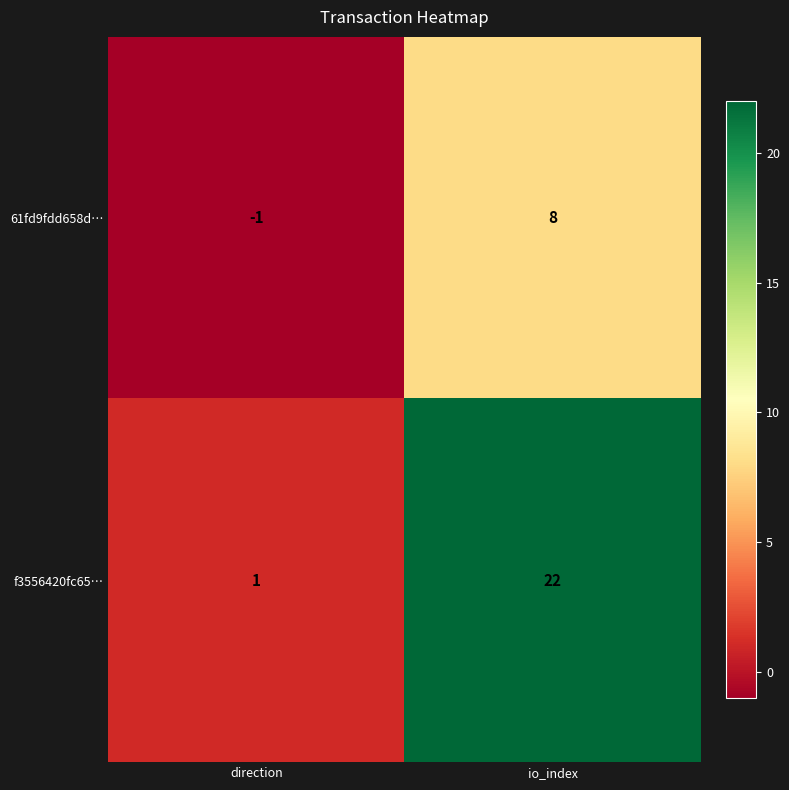

True or false: f3556420fc65… has a value of 22 at io_index.

True